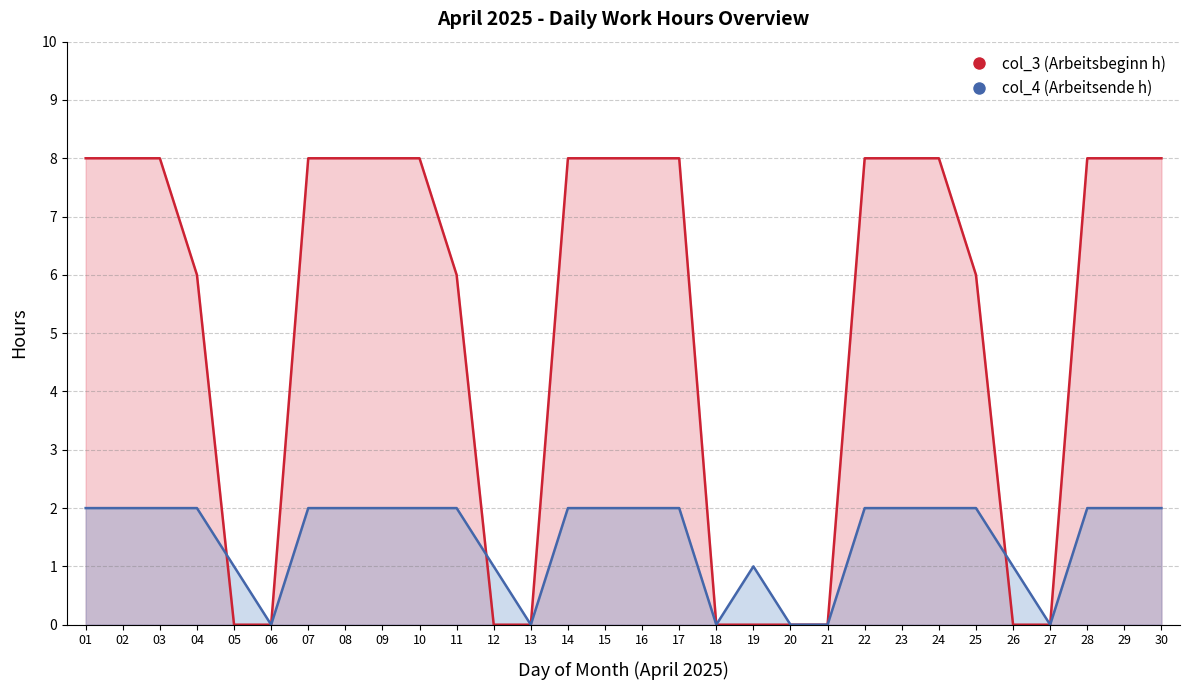

Which series has the largest total across all categories?

col_3 (Arbeitsbeginn h)